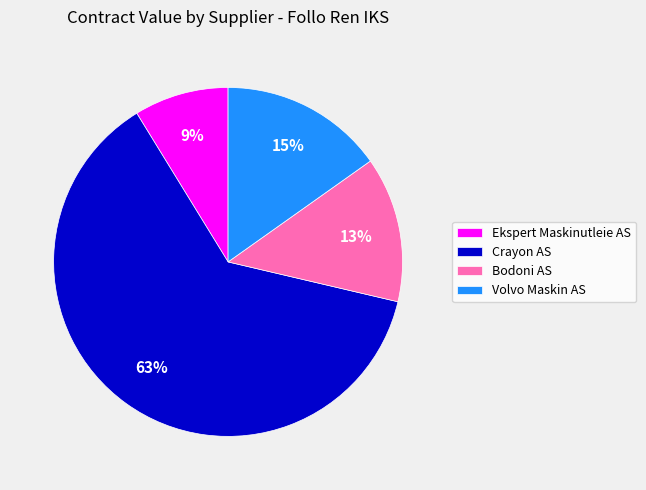

Is the sum of Bodoni AS and Crayon AS greater than half?

Yes